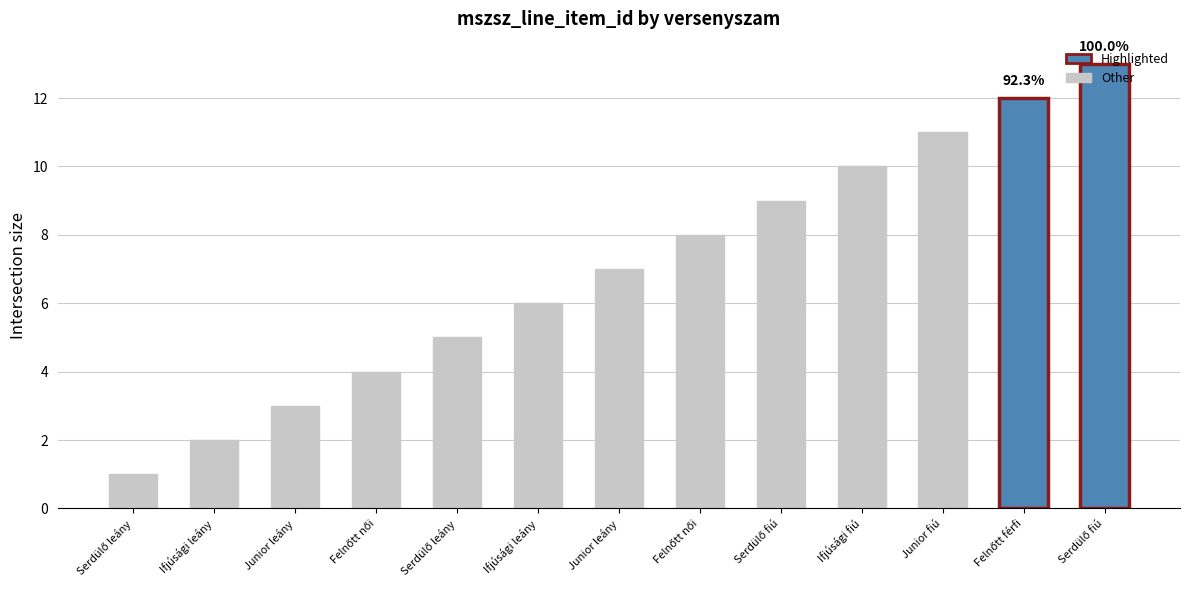

Which label corresponds to the smallest value in the chart?

Serdülő leány